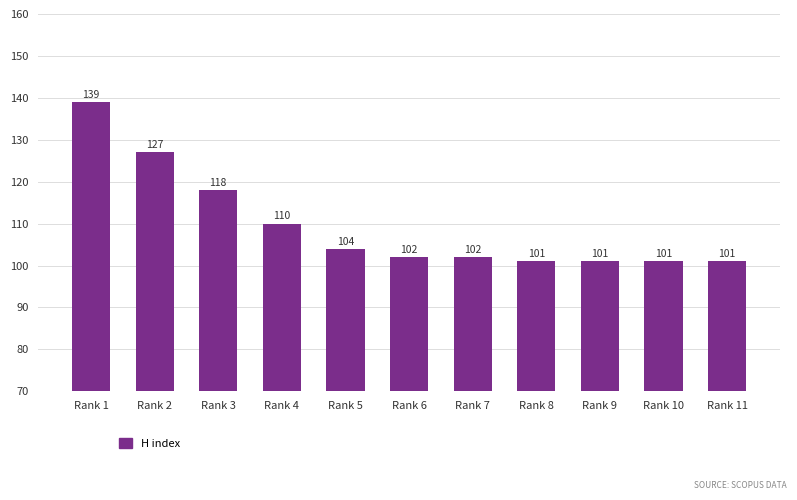

What is the average value?

110